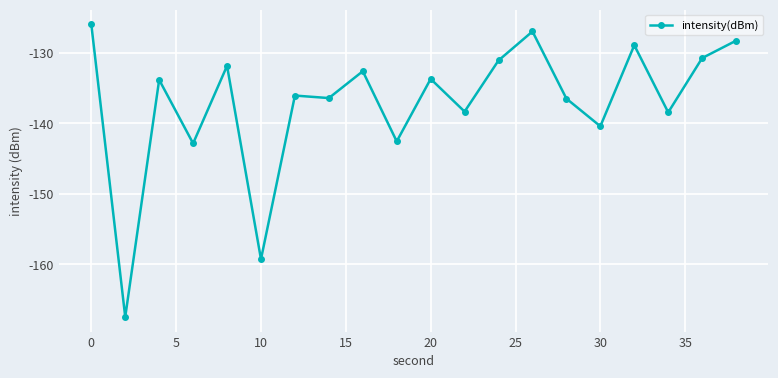

What is the average value?

-137.1